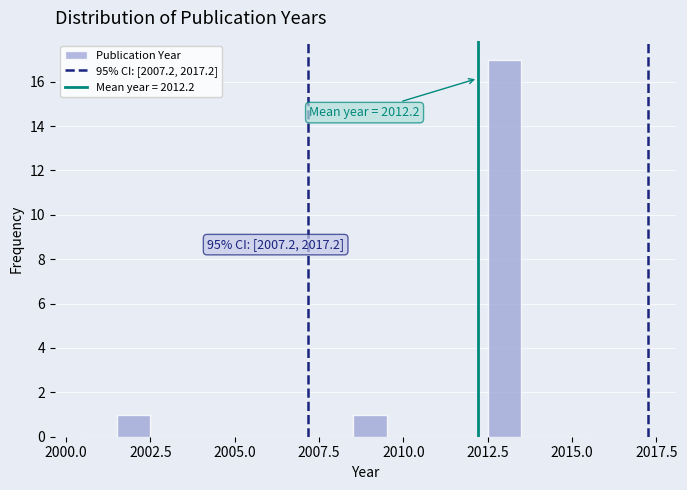

Read against the x-axis, roughly where is the centre of the tallest bar?

2013.0